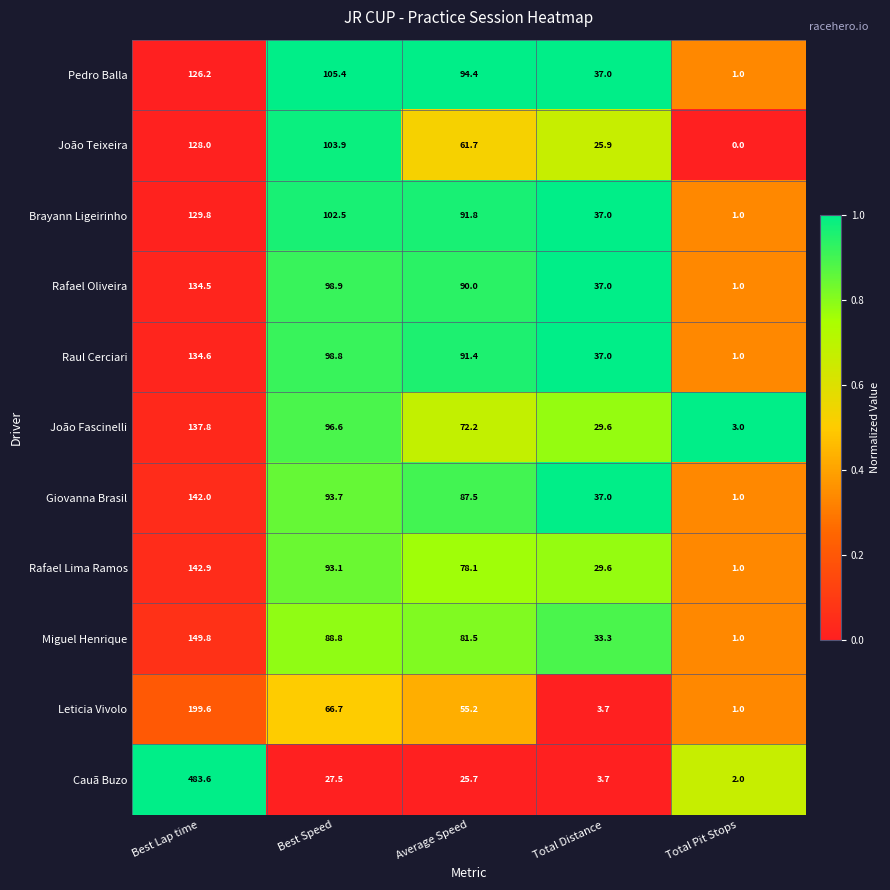

True or false: Cauã Buzo has a value of 38.8 at Average Speed.

False